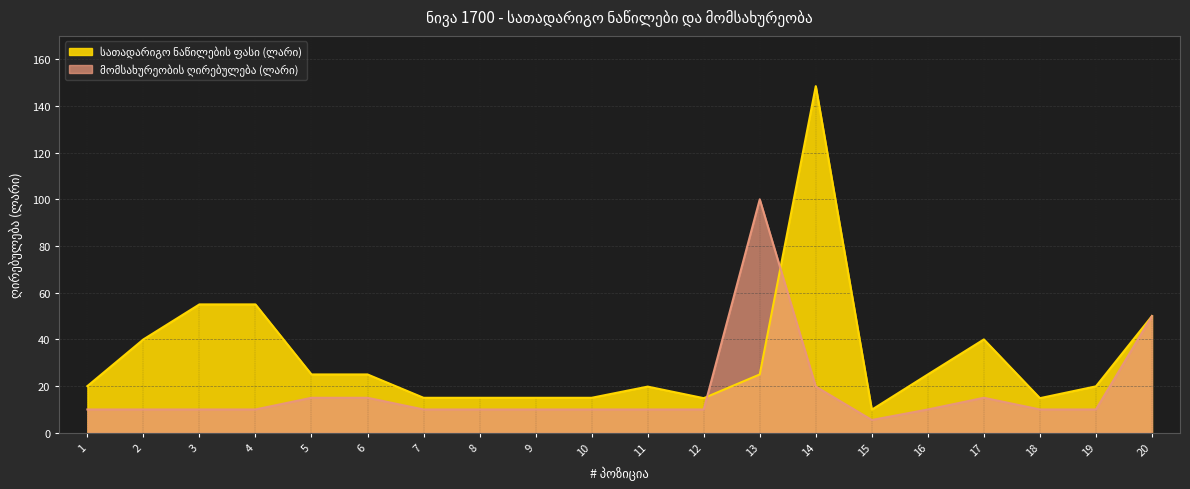

Which label corresponds to the largest value in the chart?

14